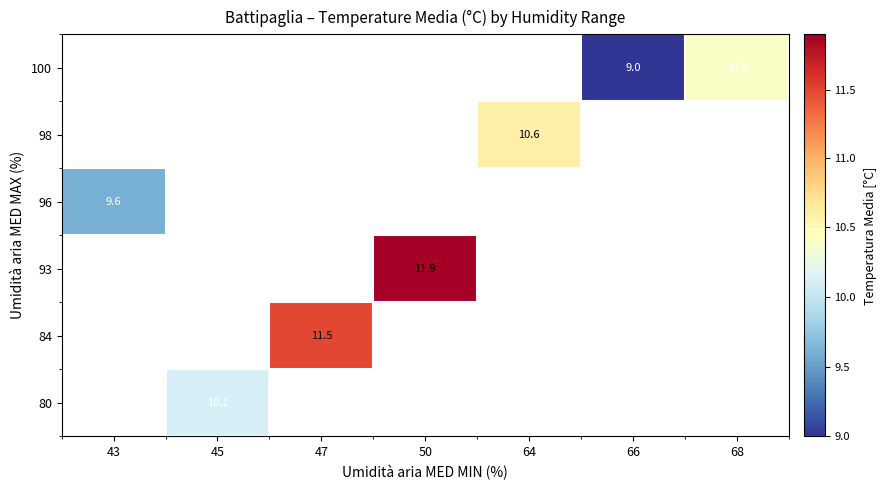

The value of 98 at 64 is 15.5. True or false?

False